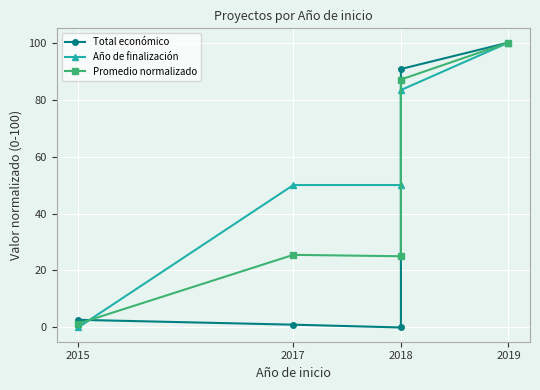

At 2015, list the series in order from smallest to largest.

Año de finalización, Promedio normalizado, Total económico